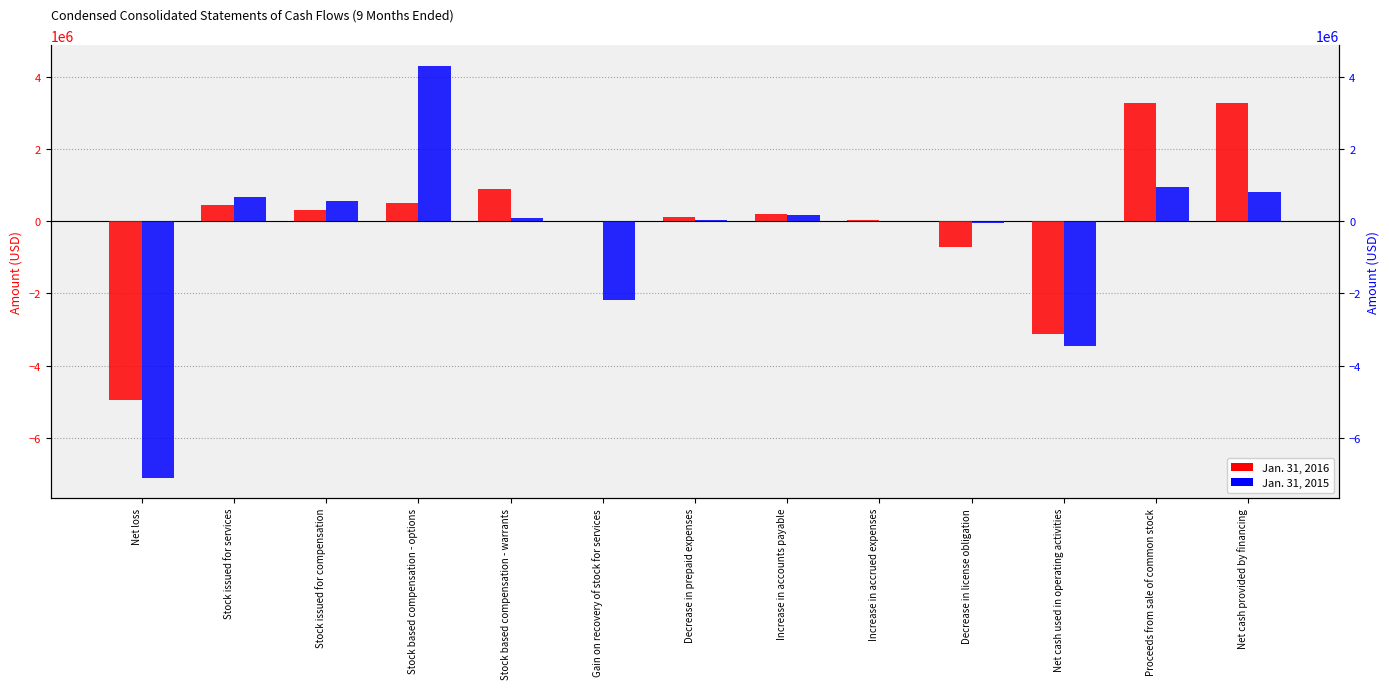

What is the difference between the Jan. 31, 2015 values at Decrease in license obligation and Gain on recovery of stock for services?

2149372